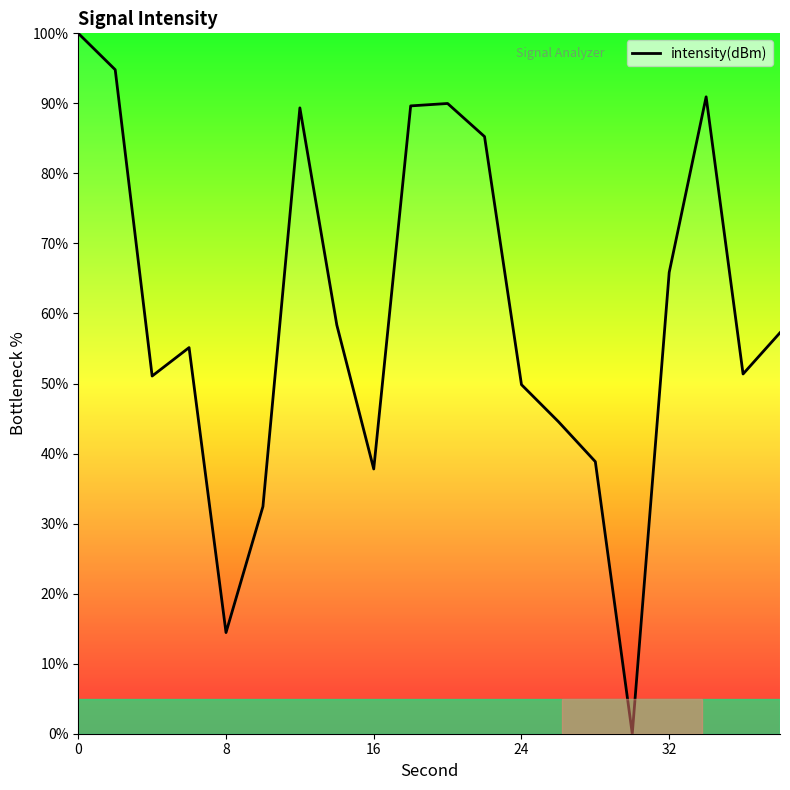

What is the difference between the maximum and minimum values?

100.0